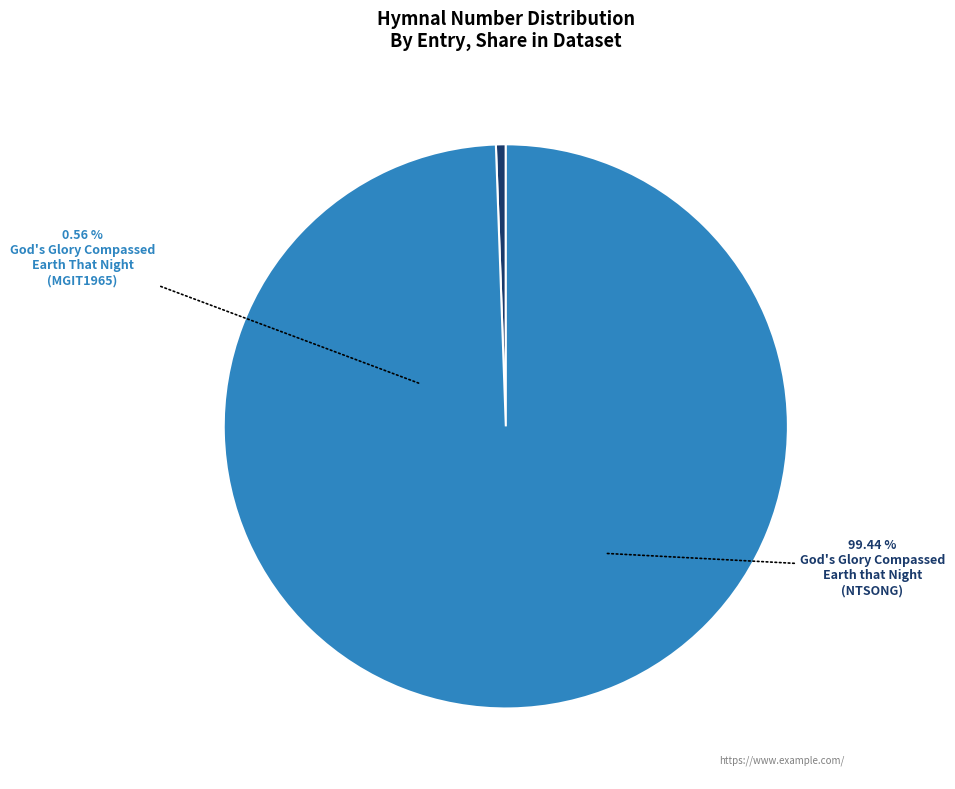

What is the smallest slice in the pie chart?

God's Glory Compassed Earth That Night